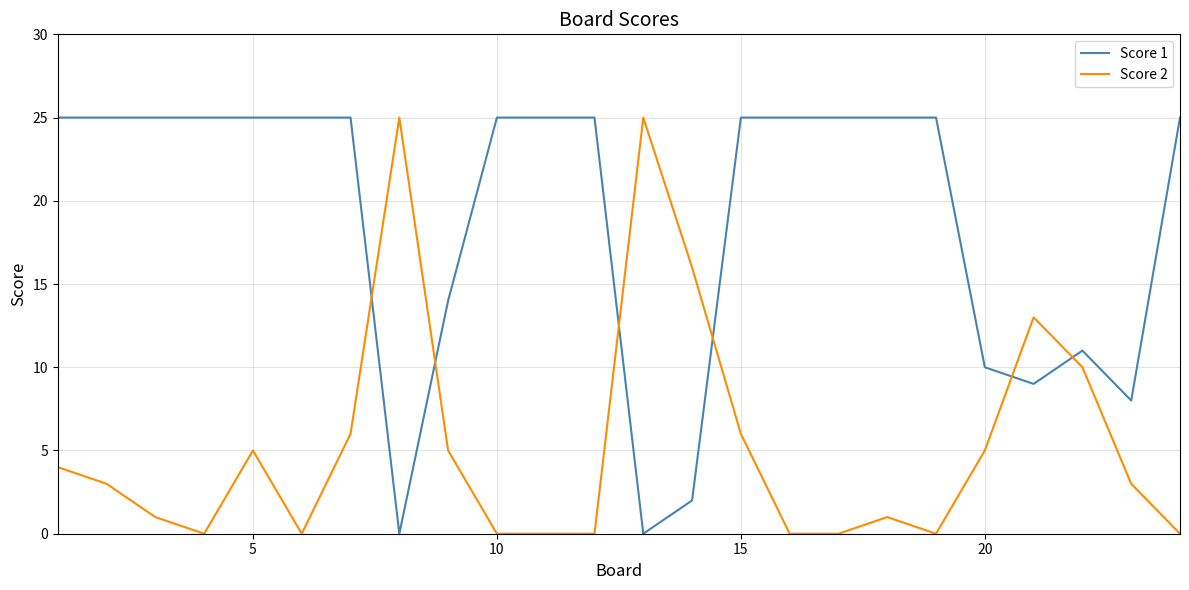

Which series has the largest total across all categories?

Score 1